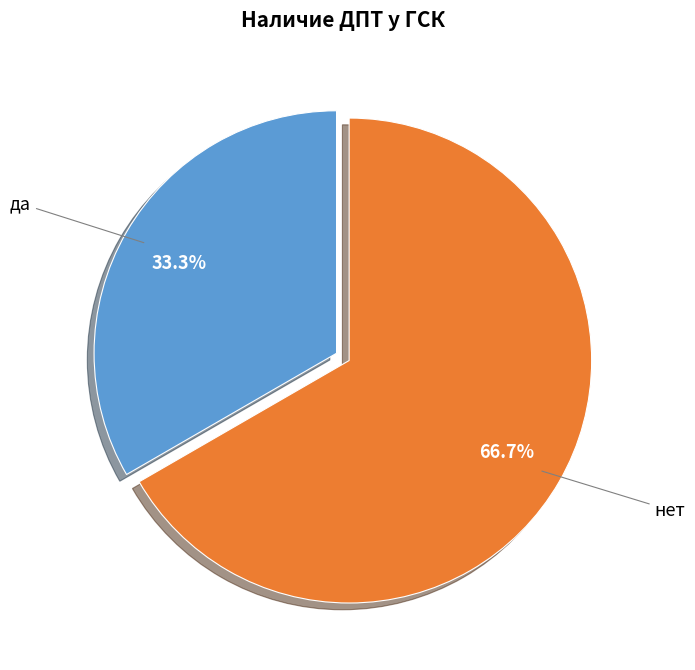

Rank the categories by value from highest to lowest.

нет, да